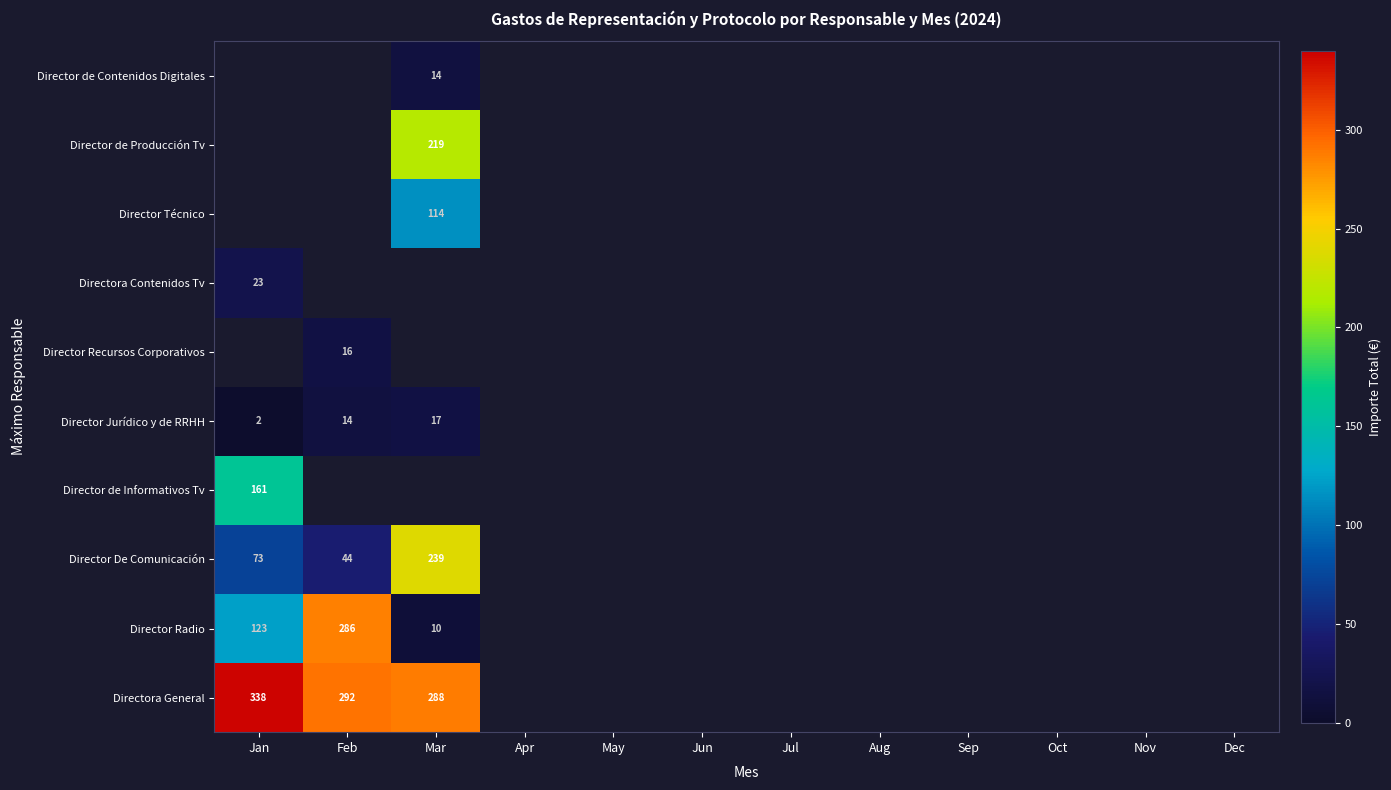

At which category does the chart reach its peak across all series?

Jan